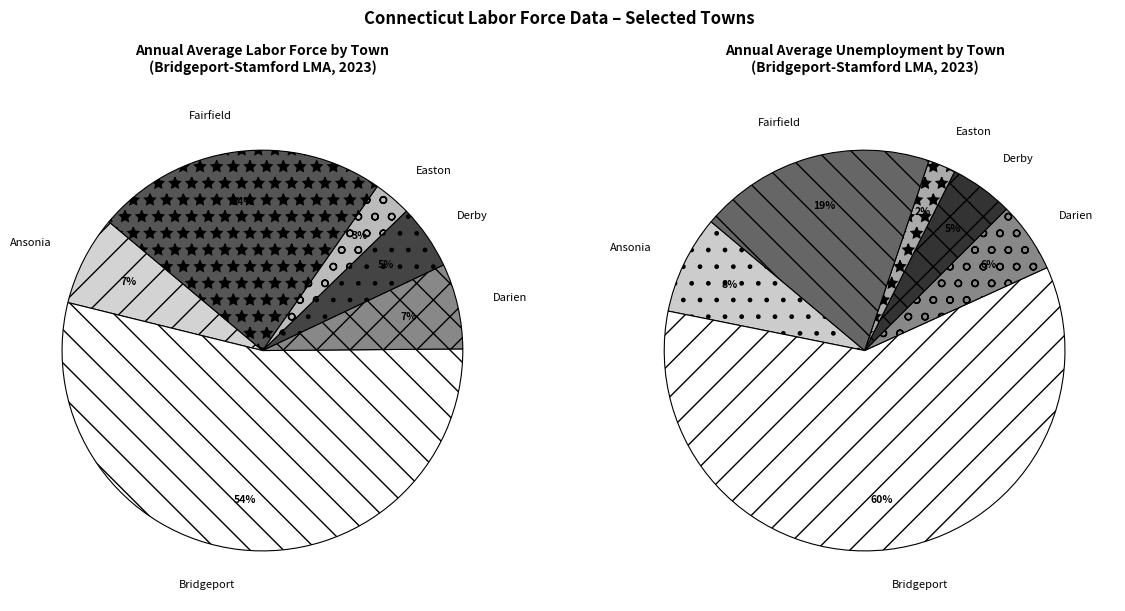

The Easton slice represents 3% of the pie. True or false?

True